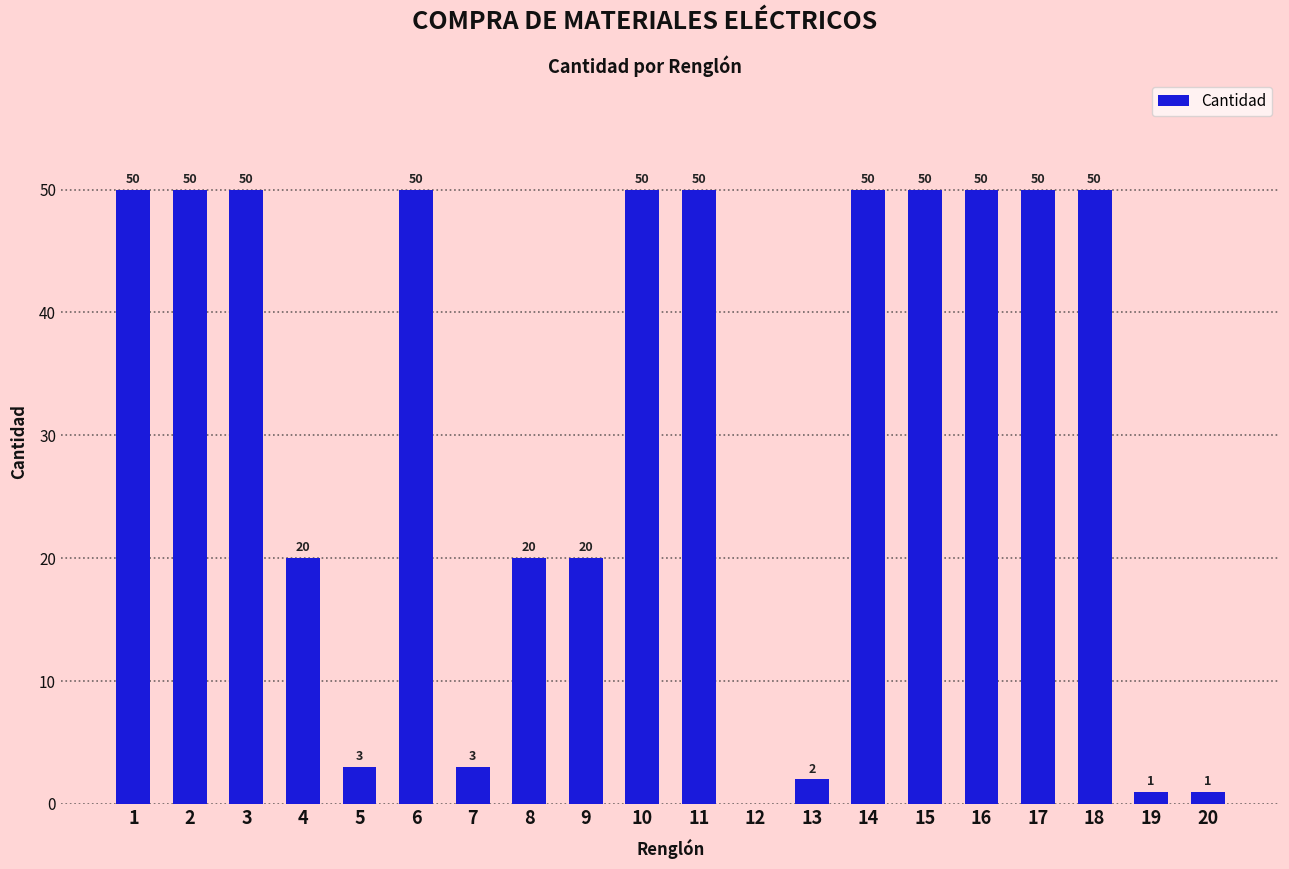

How many data points does each series have?

20